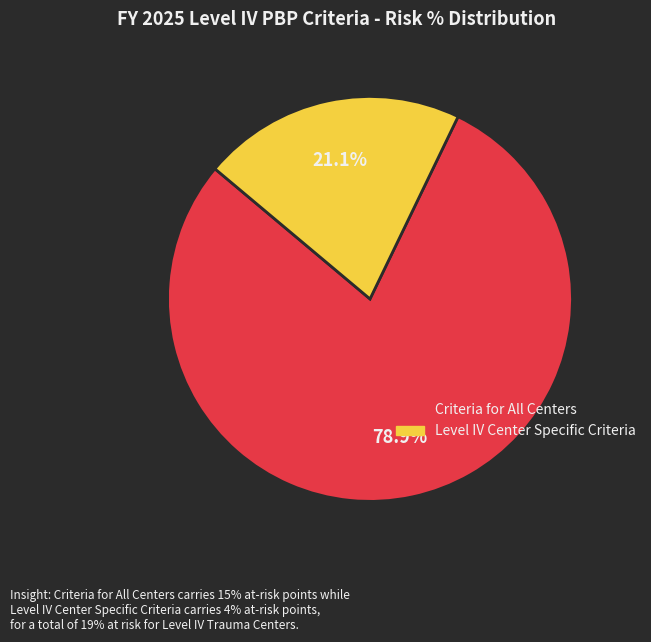

Do Criteria for All Centers and Level IV Center Specific Criteria together represent more than half of the pie?

Yes